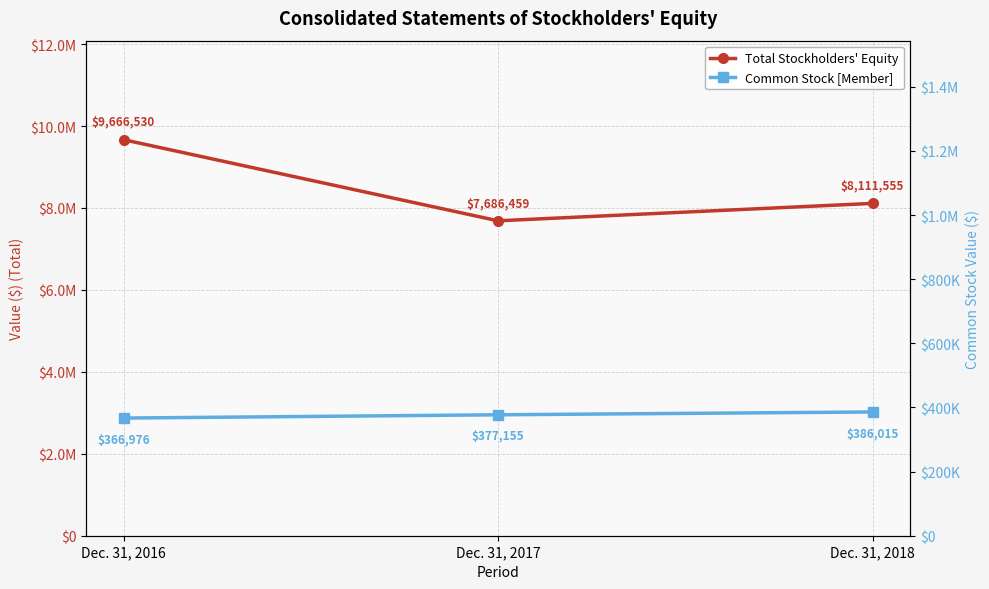

Is it true that Common Stock [Member] equals 478117 at Dec. 31, 2016?

False